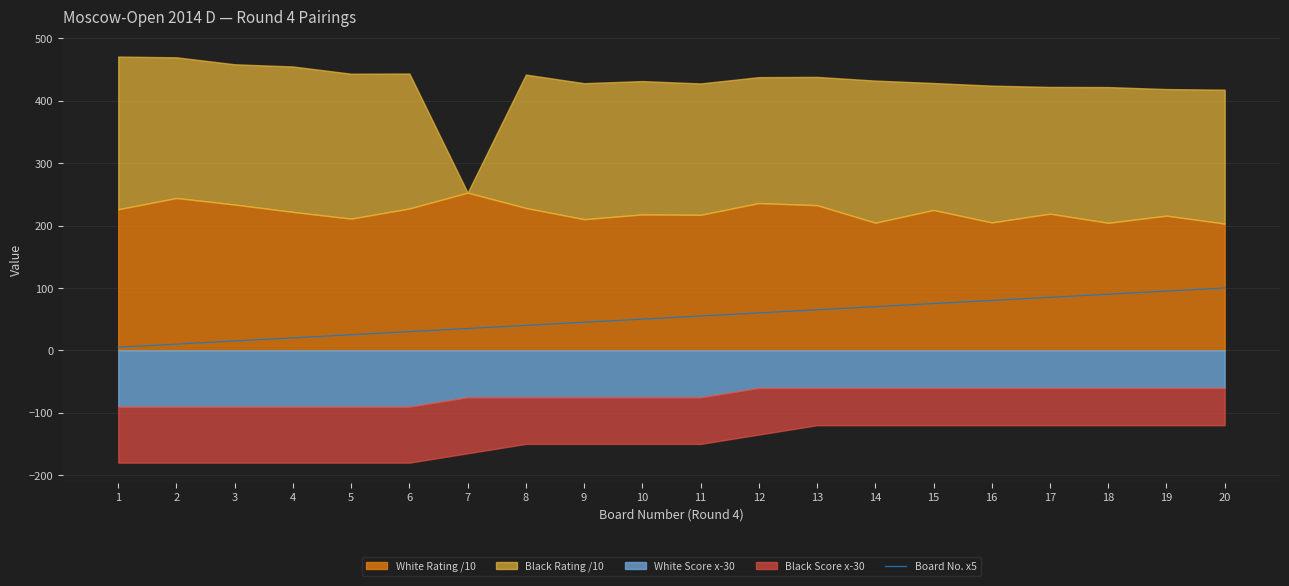

How many lines are shown in the chart?

1